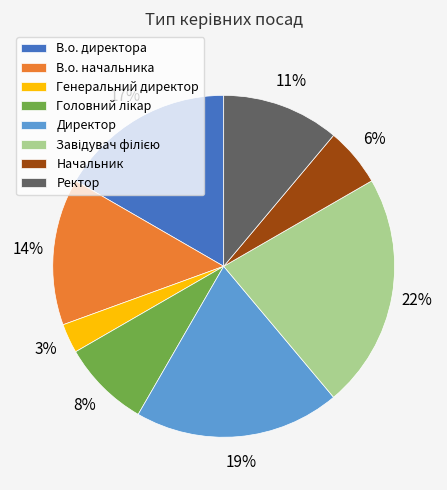

Which category has the smallest portion of the pie?

Генеральний директор